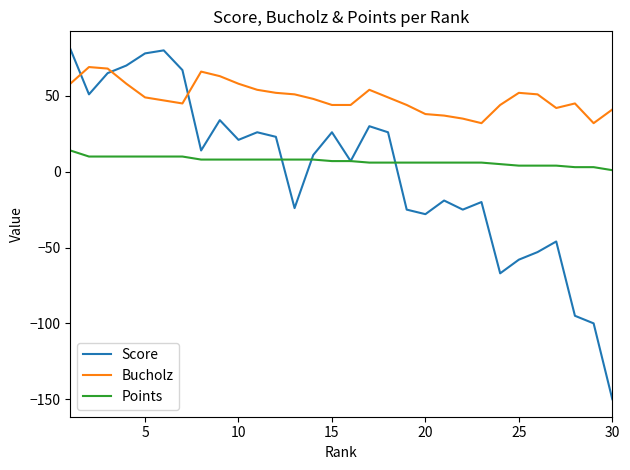

List the series in order of their peak value, highest first.

Score, Bucholz, Points